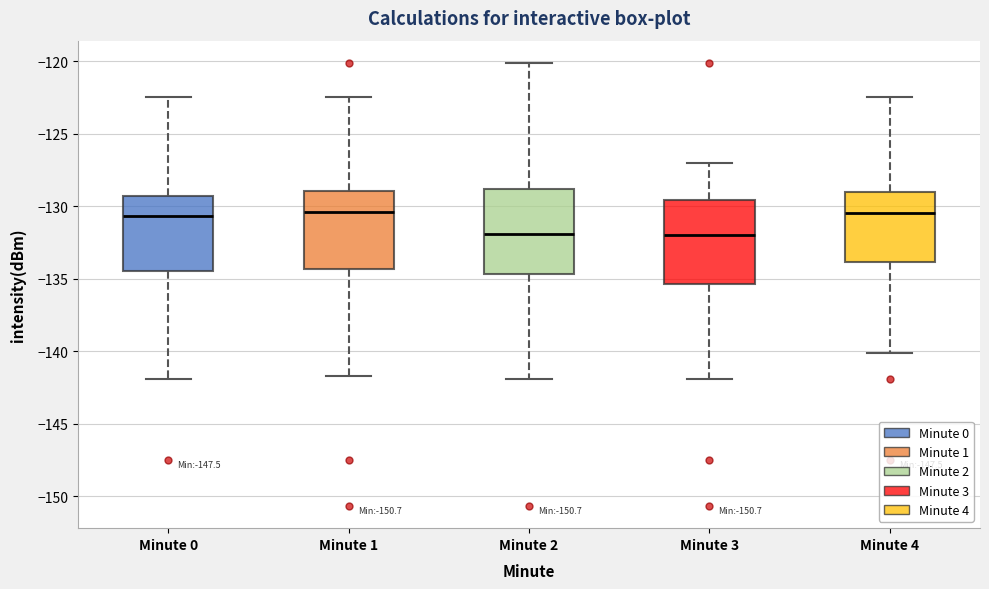

Reading left to right, read every box against the y-axis: the position of its median line, the range the box covers, and the ends of its whiskers. The values are not printed on the chart, so give them approximately, as read against the axis.

Minute 0: median -130.5, box -134.5 to -129.5, whiskers -142.0 to -122.5
Minute 1: median -130.5, box -134.5 to -129.0, whiskers -141.5 to -122.5
Minute 2: median -132.0, box -134.5 to -129.0, whiskers -142.0 to -120.0
Minute 3: median -132.0, box -135.5 to -129.5, whiskers -142.0 to -127.0
Minute 4: median -130.5, box -134.0 to -129.0, whiskers -140.0 to -122.5